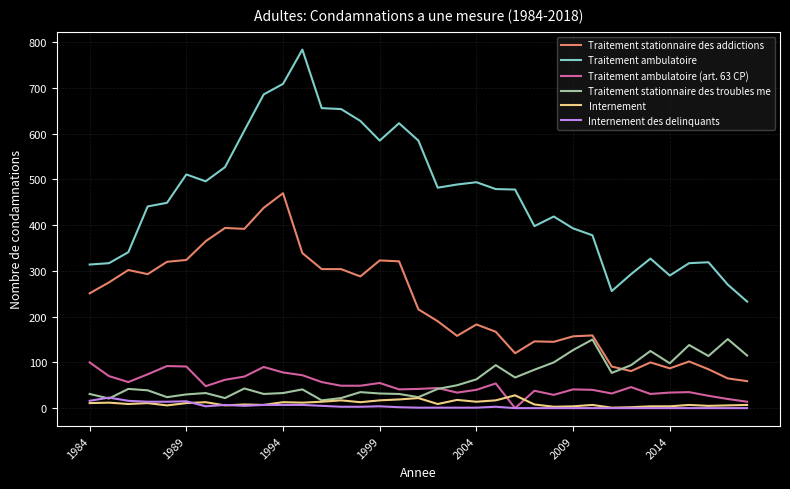

Which series has the widest spread of values?

Traitement ambulatoire